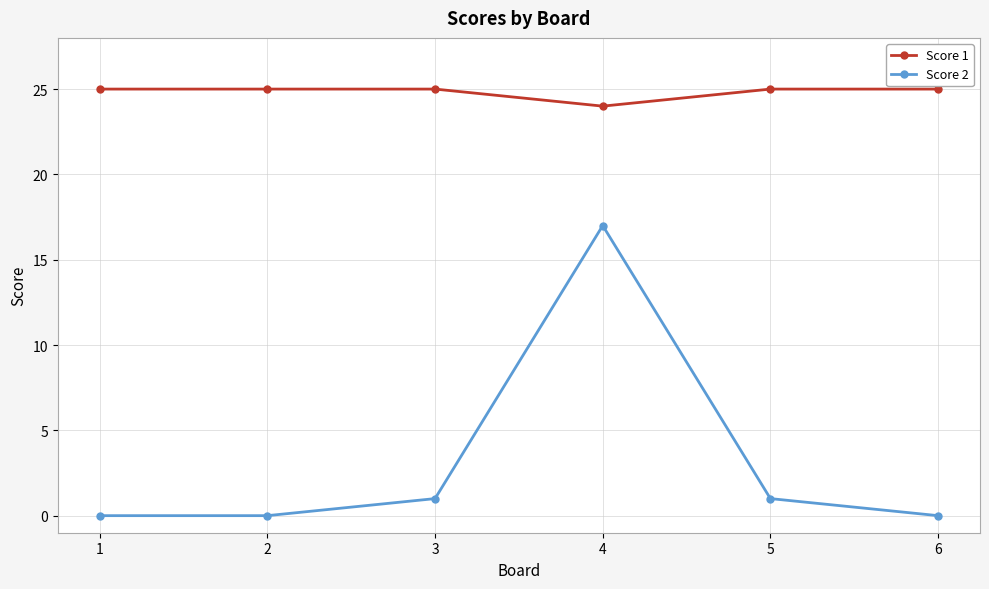

What is the difference between the highest and lowest values at 6?

25